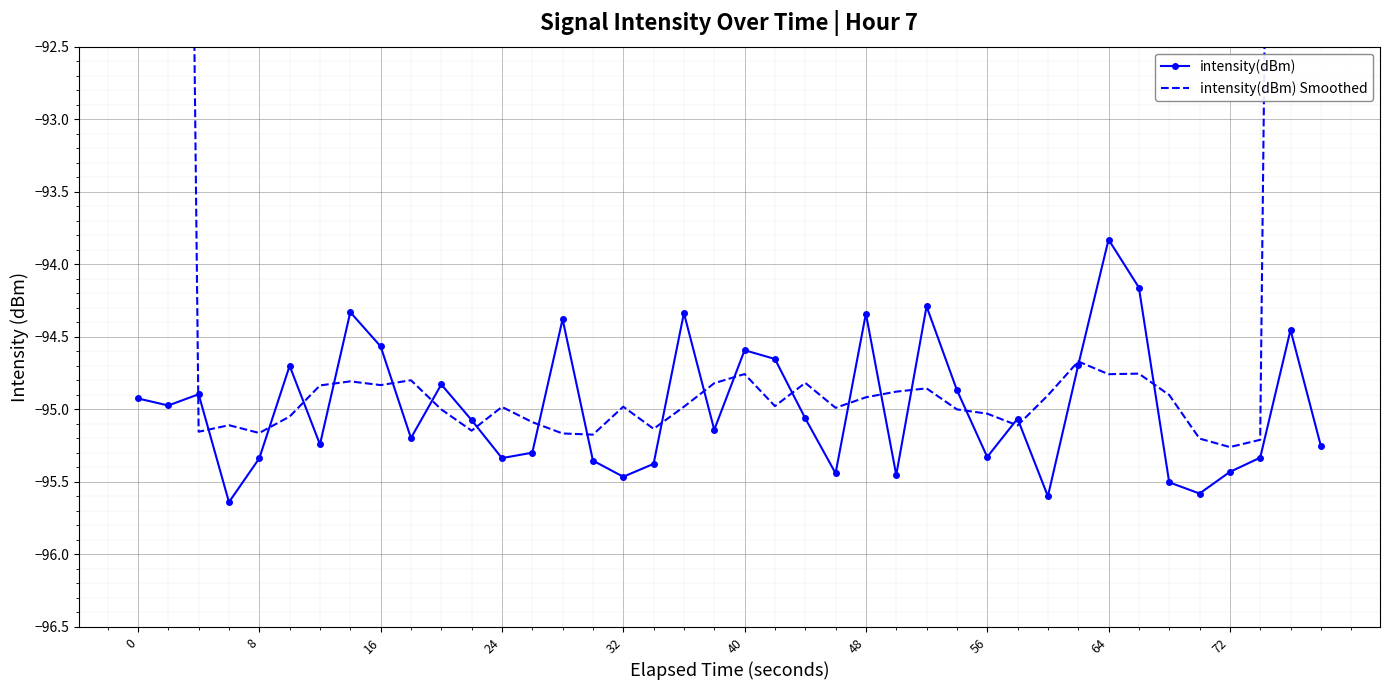

What is the difference between the maximum and minimum values in the intensity(dBm) Smoothed series?

38.3